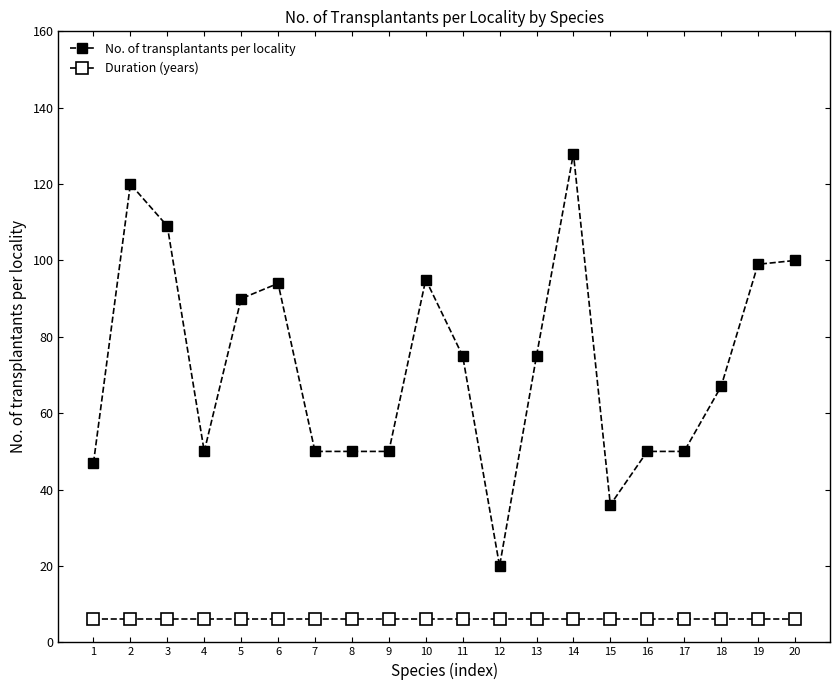

Is this an area chart (filled region under the line)?

No